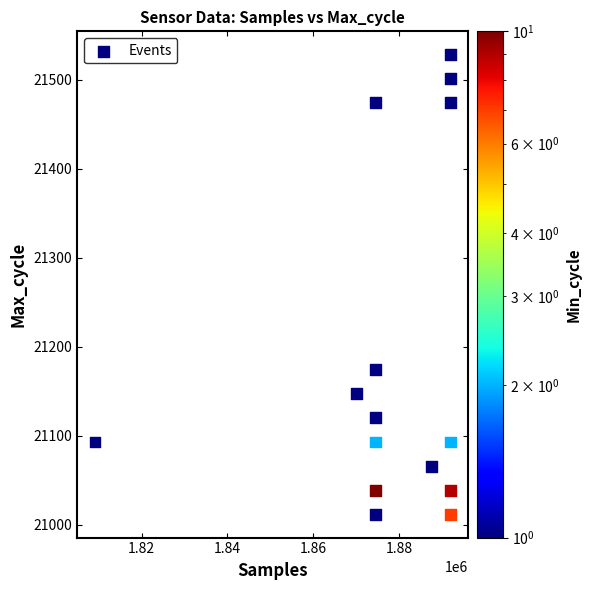

What Y value in the scatter plot is closest to 21270?

21174.8